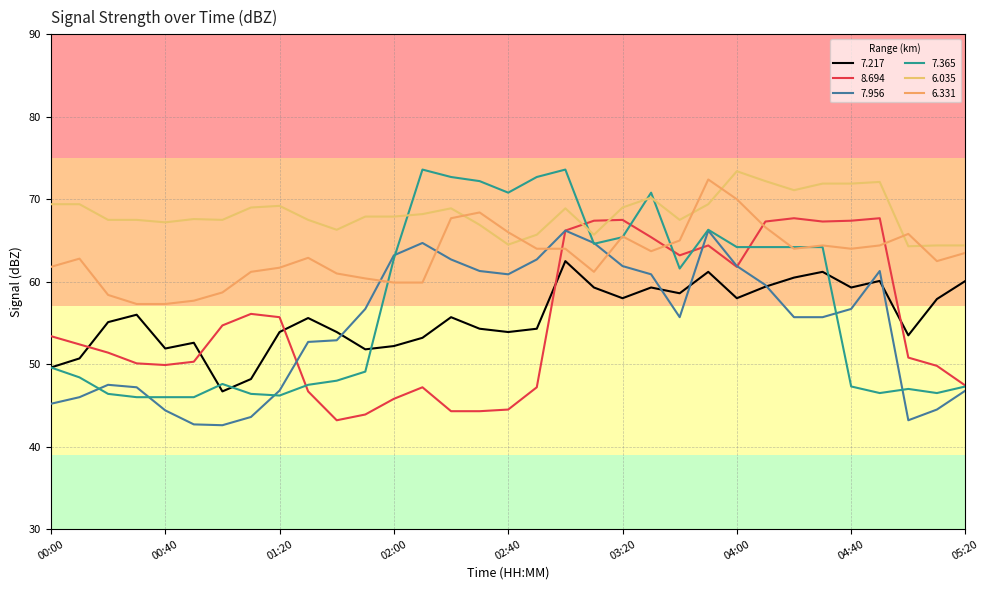

Does the chart display data point markers on the line(s)?

No